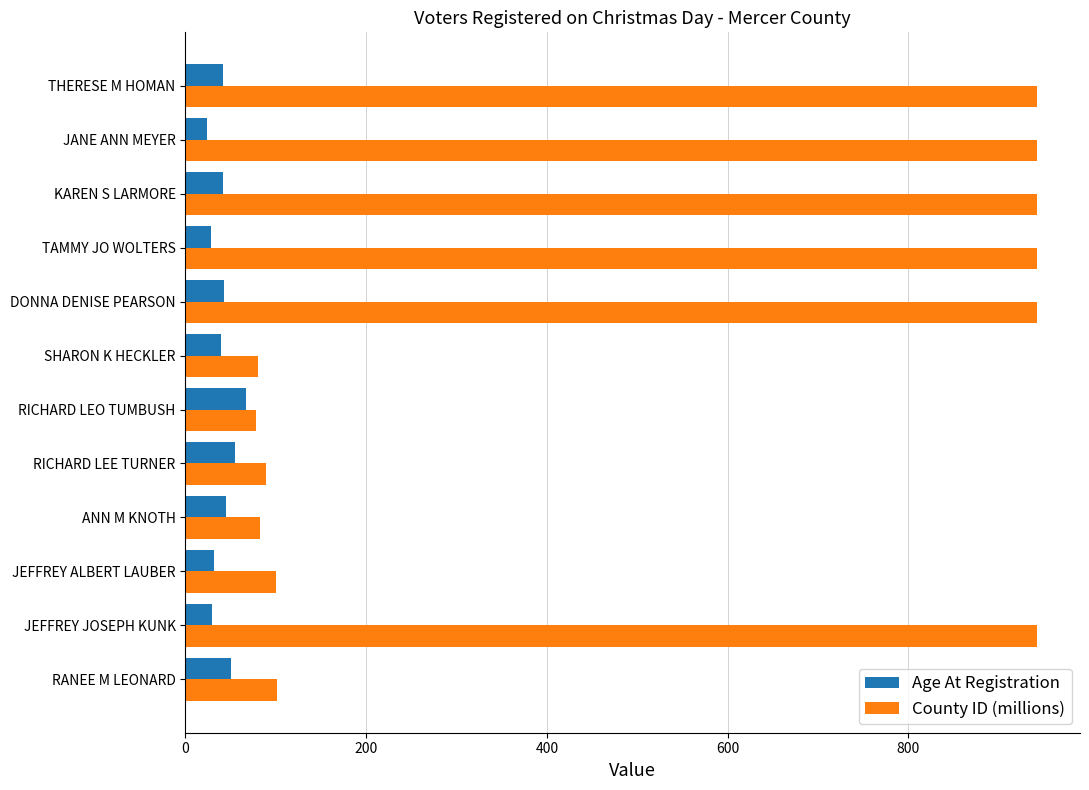

Read the County ID (millions) value at RANEE M LEONARD.

101.0